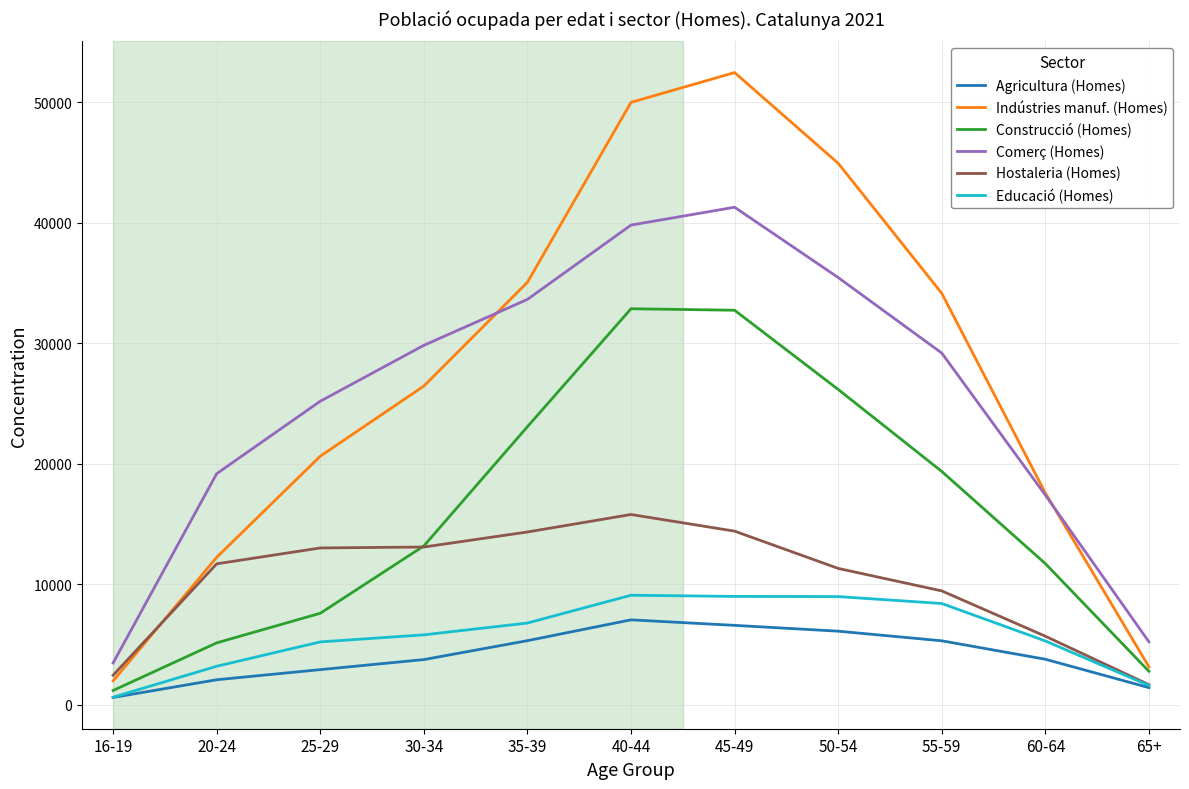

Which series changed the most between 16-19 and 50-54?

Indústries manuf. (Homes)